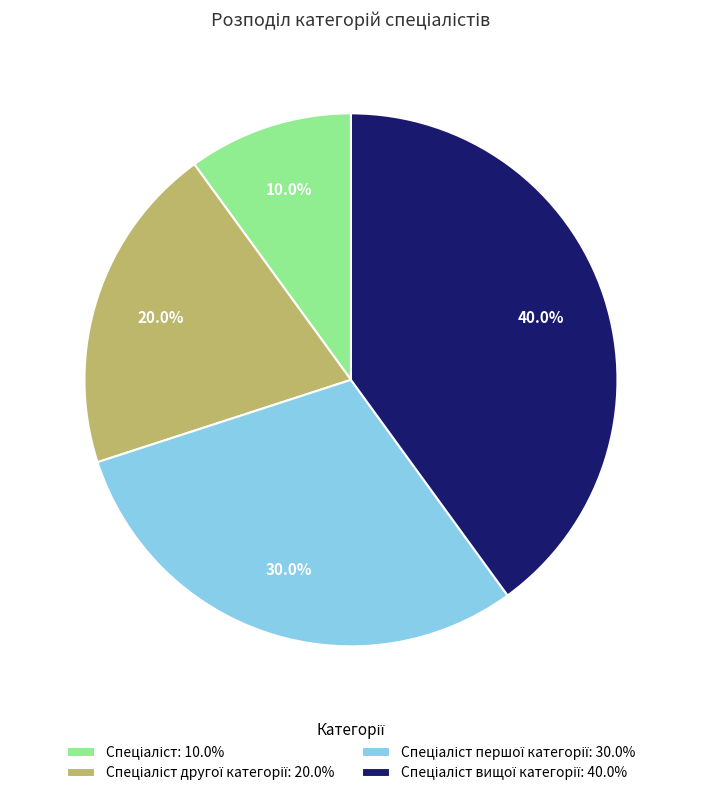

Is there any slice that represents more than half of the pie?

No